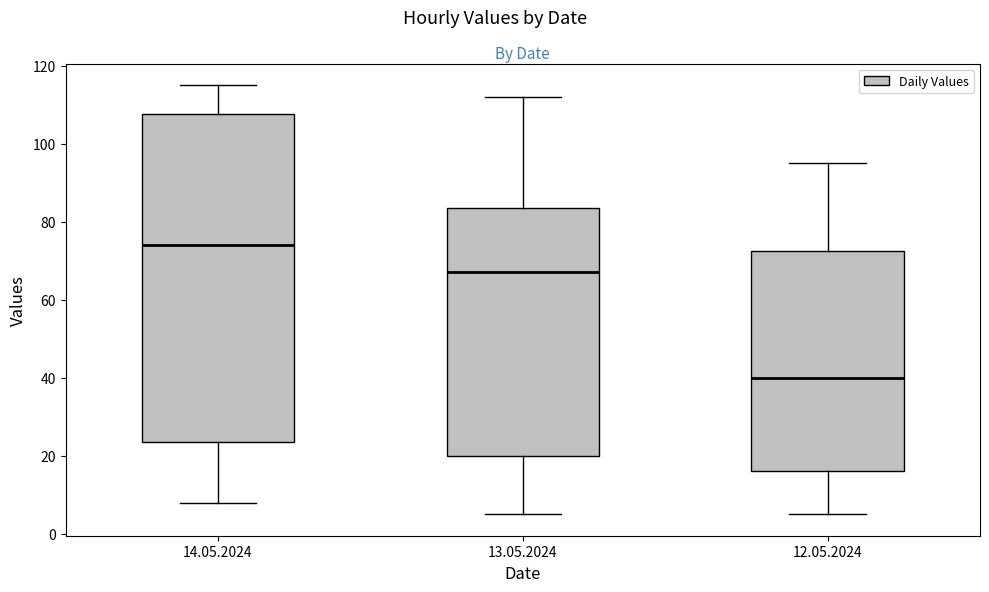

Comparing the boxes themselves (not the whiskers), which one is the tallest?

14.05.2024